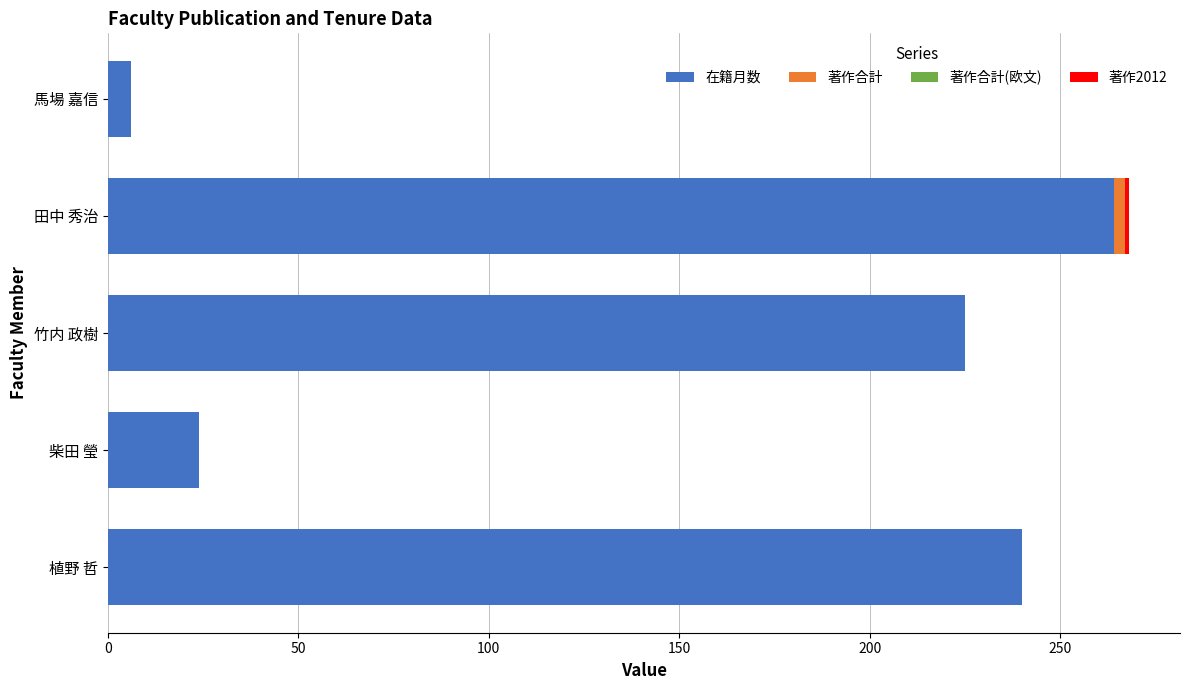

Count the number of categories in the chart.

5